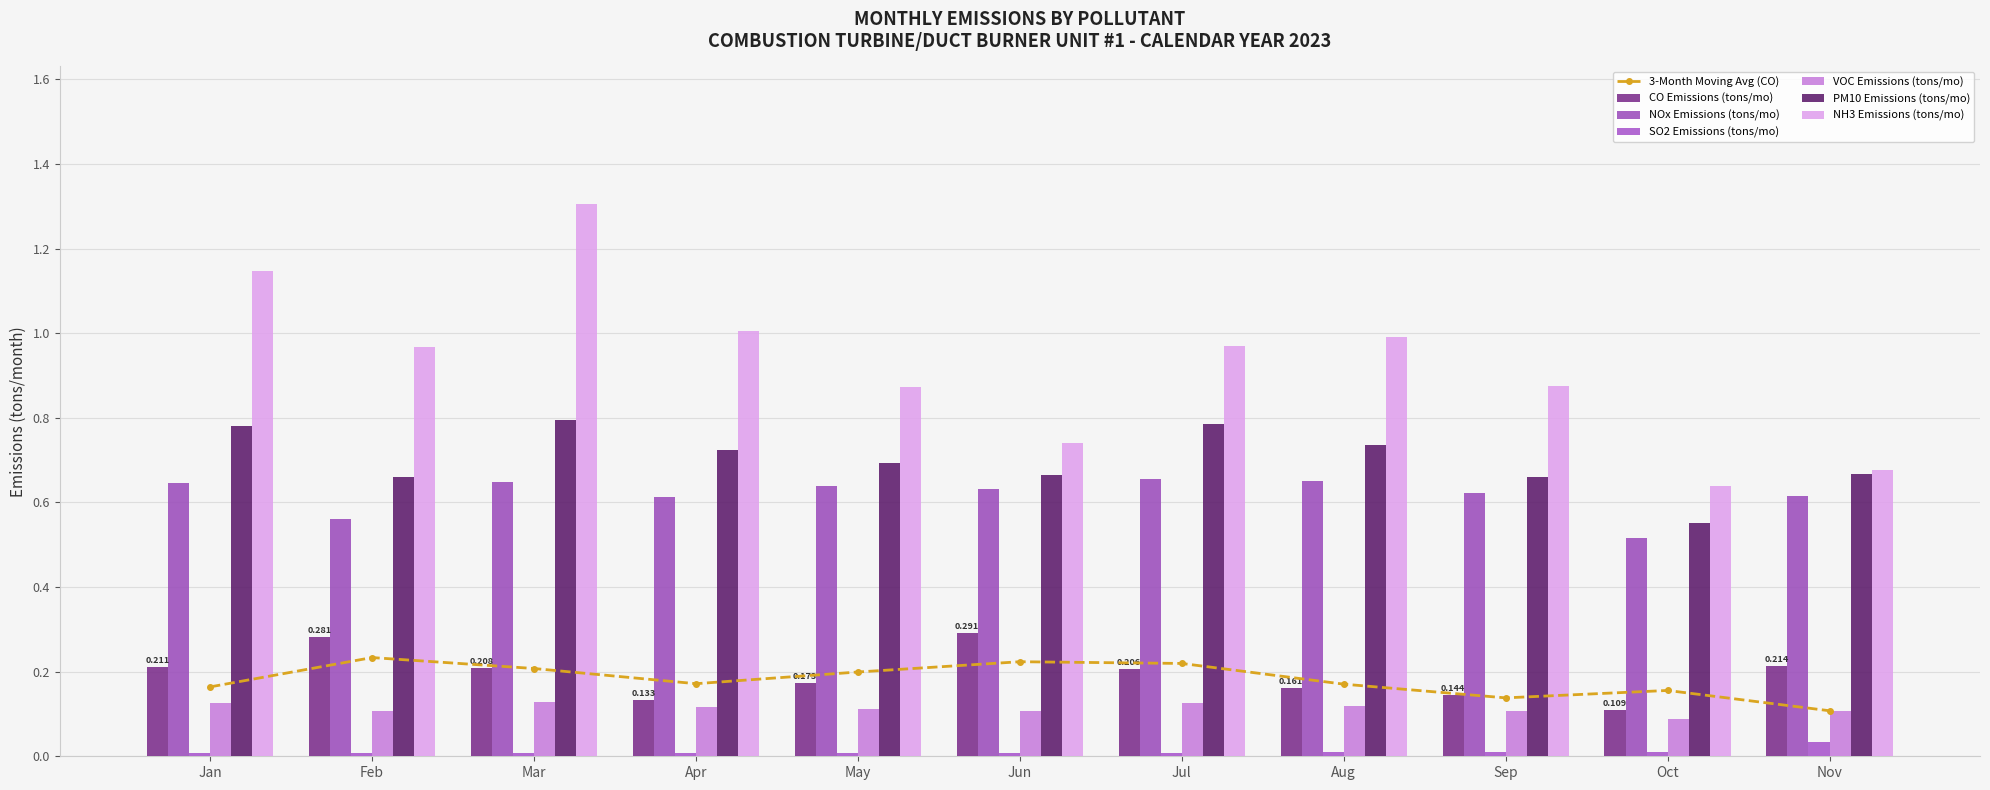

What is the average value of the VOC Emissions (tons/mo) series?

0.1